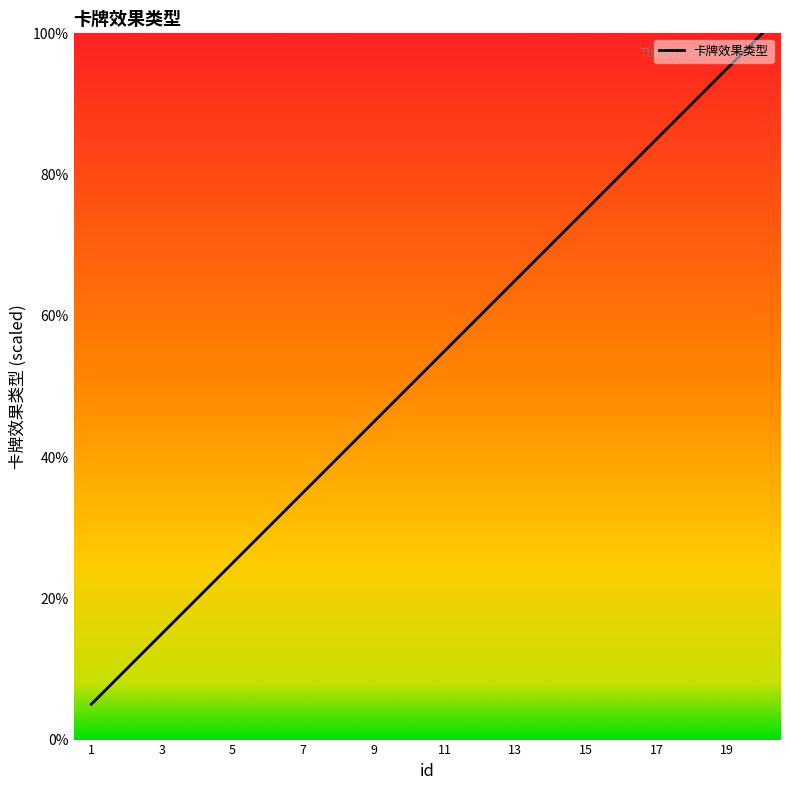

What is the maximum value shown in the chart?

100